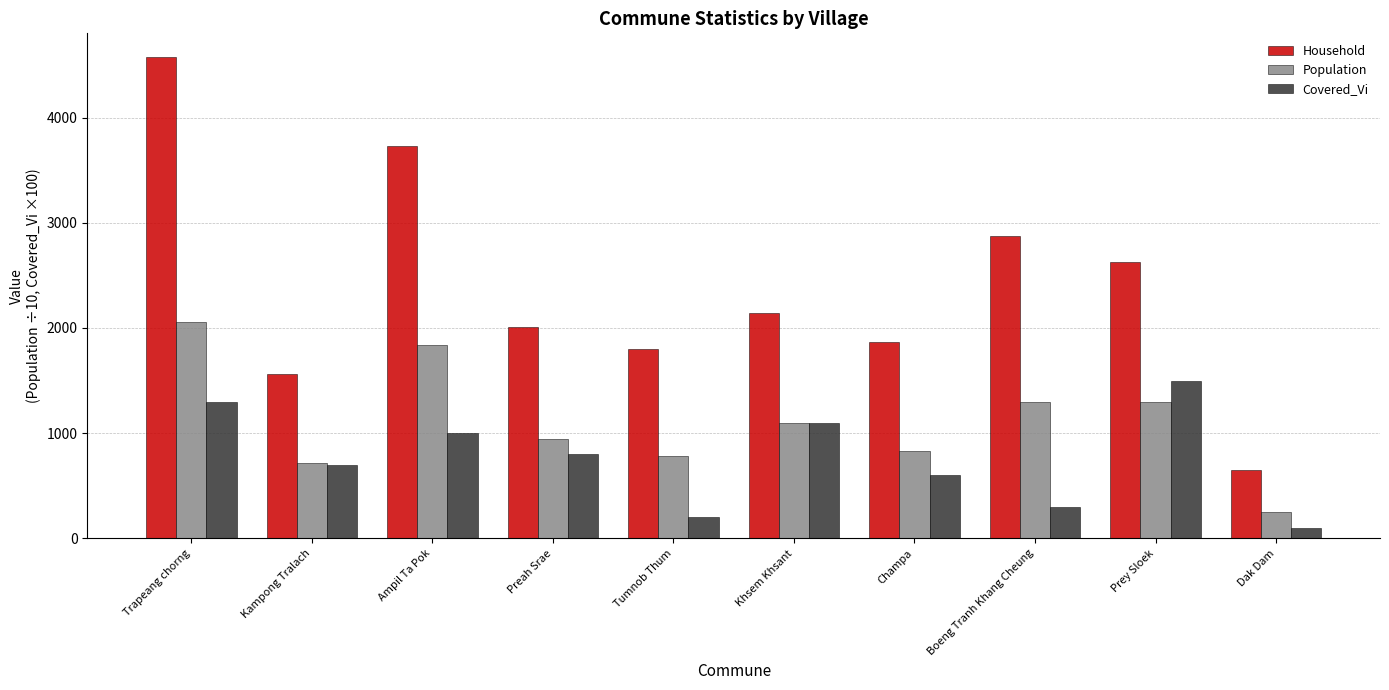

At how many categories does at least one series exceed 2844?

3